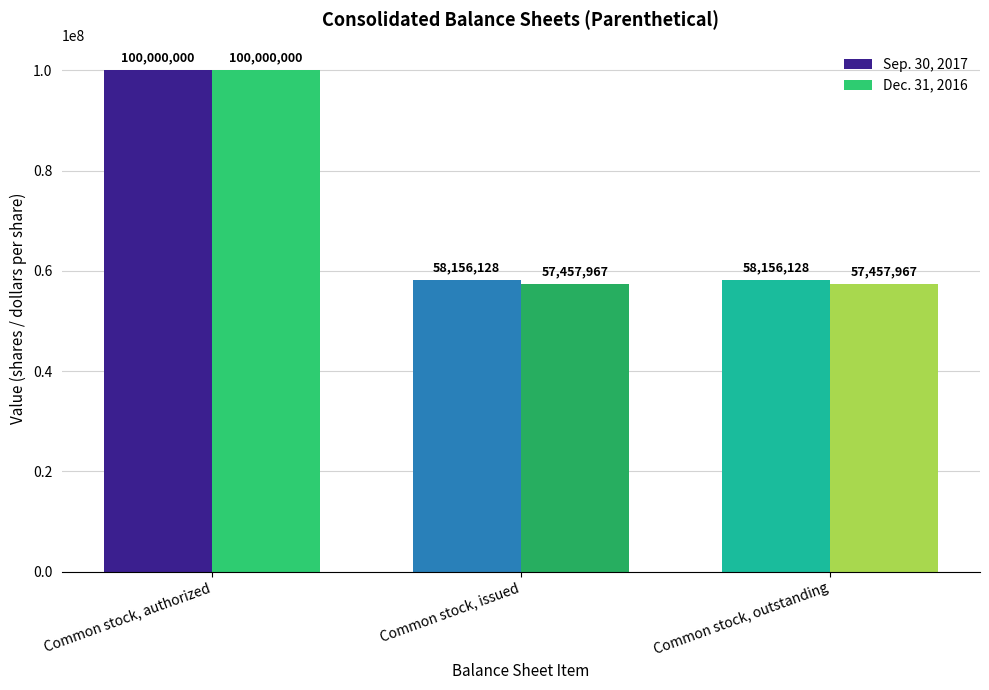

What is the spread (max minus min) of values at Common stock, outstanding?

698161